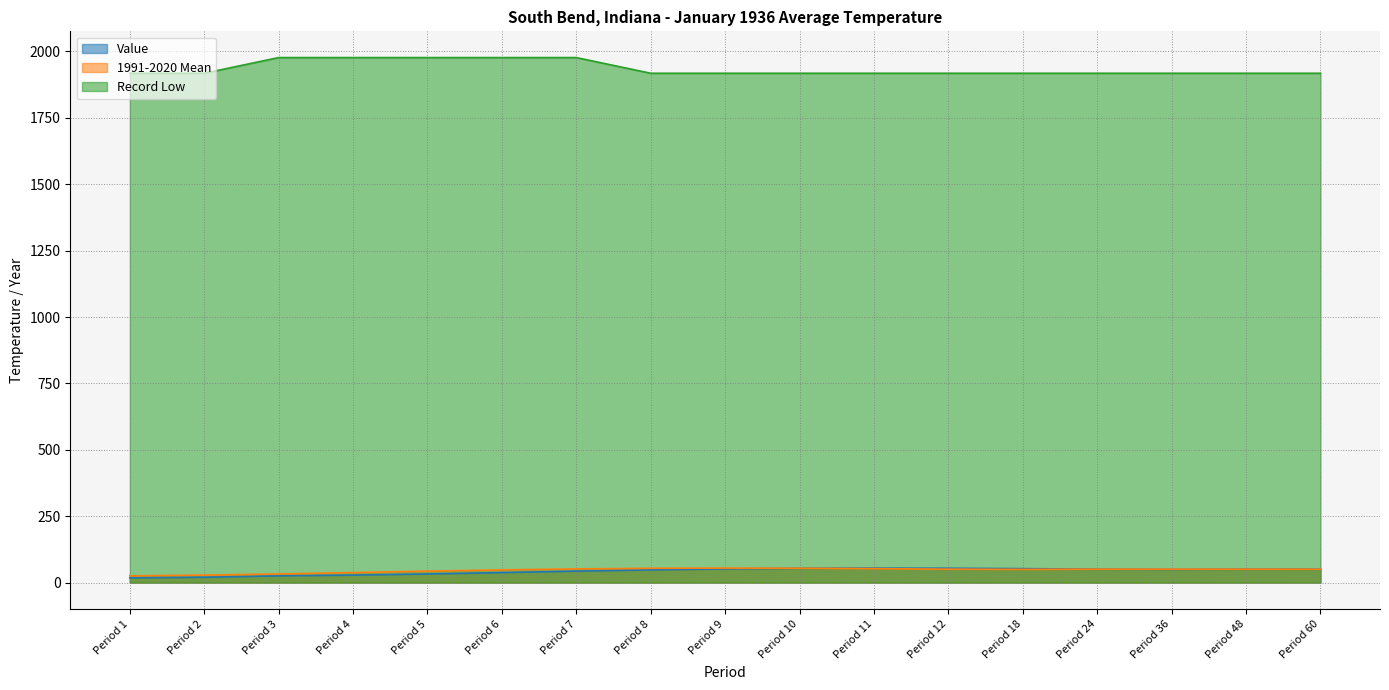

True or false: Value and Record Low intersect in this chart.

False